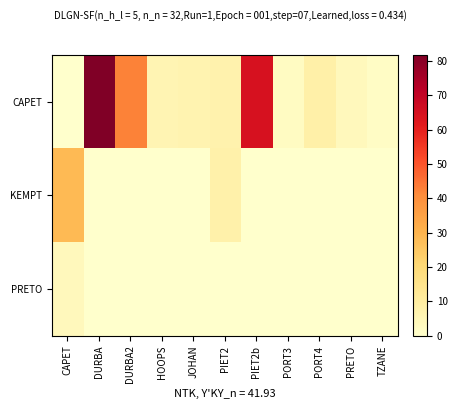

At TZANE, list the series in order from largest to smallest.

CAPET, KEMPT, PRETO